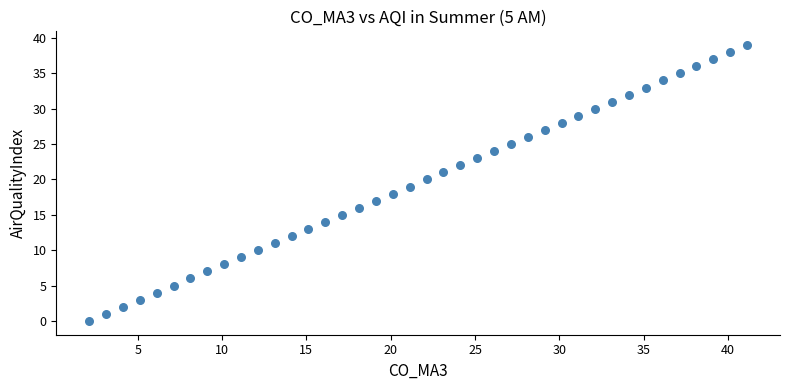

Count the number of points in this scatter plot.

40